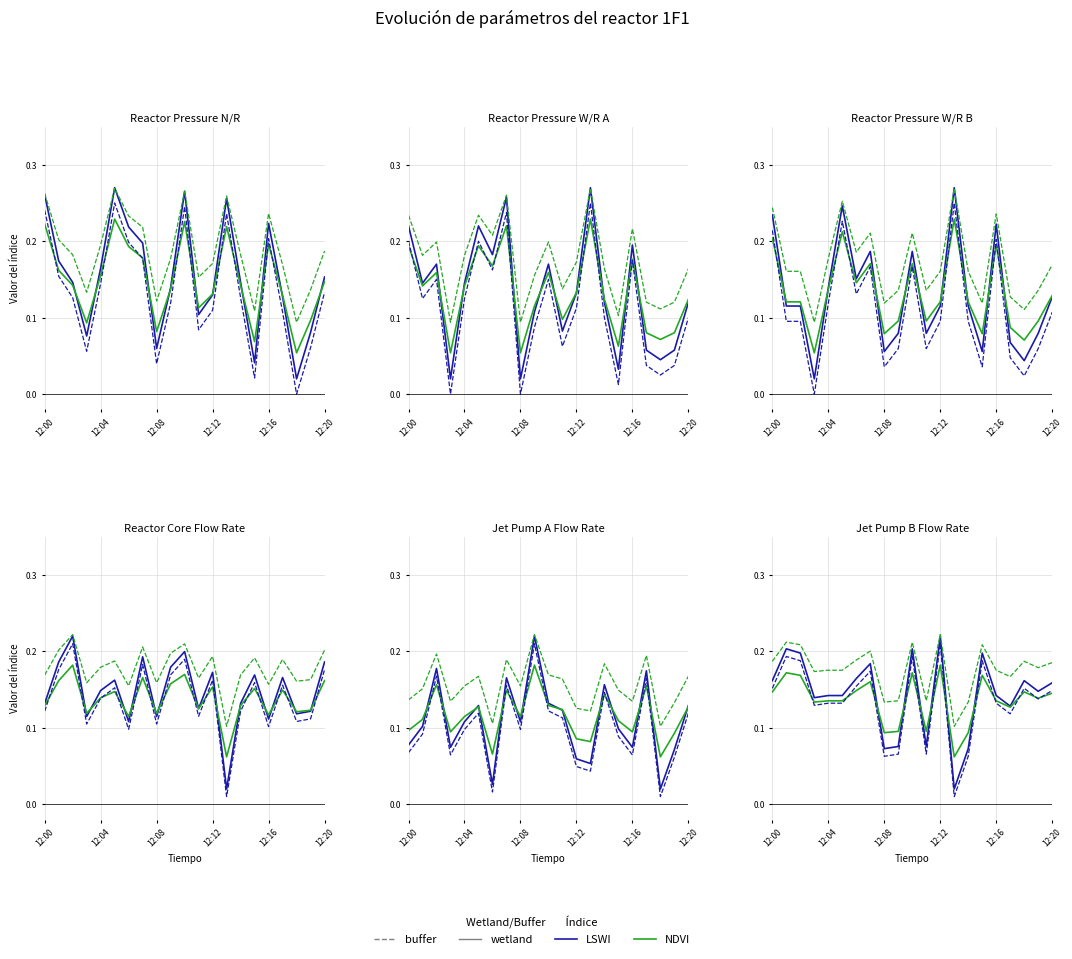

What is the label of the 9th point from the left?

12:08